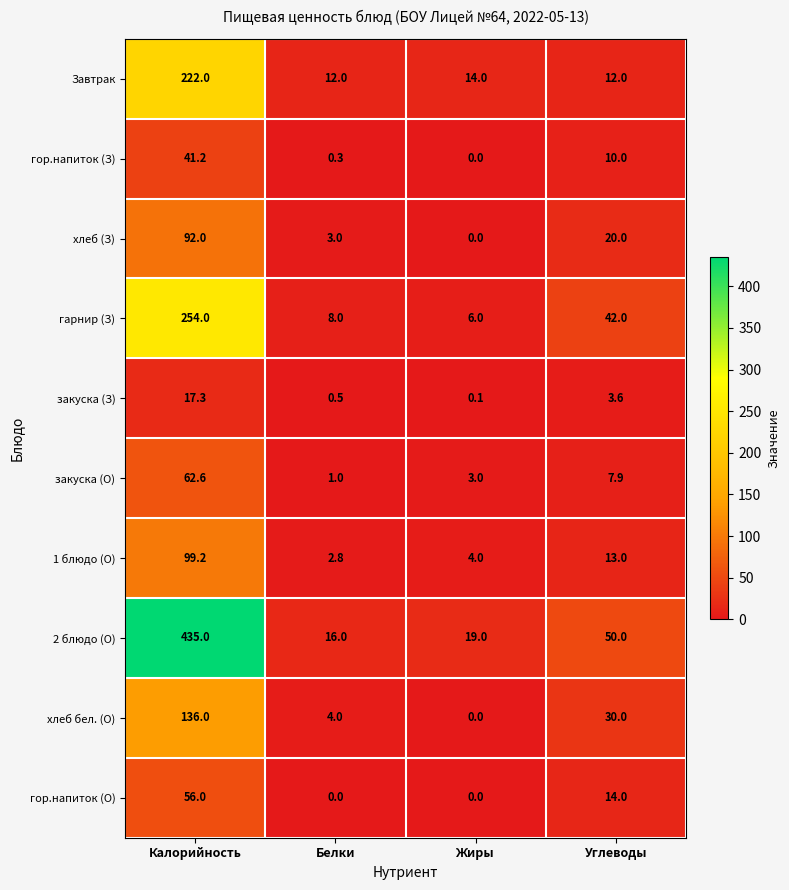

Is the value of 2 блюдо (О) at Углеводы greater than the value of гор.напиток (З) at Калорийность?

Yes